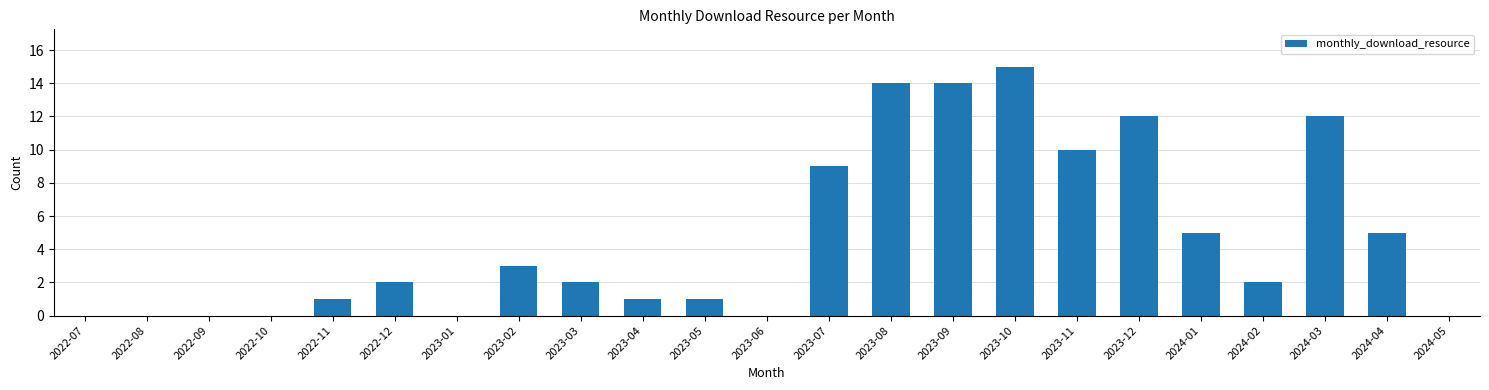

How many data points does each series have?

23